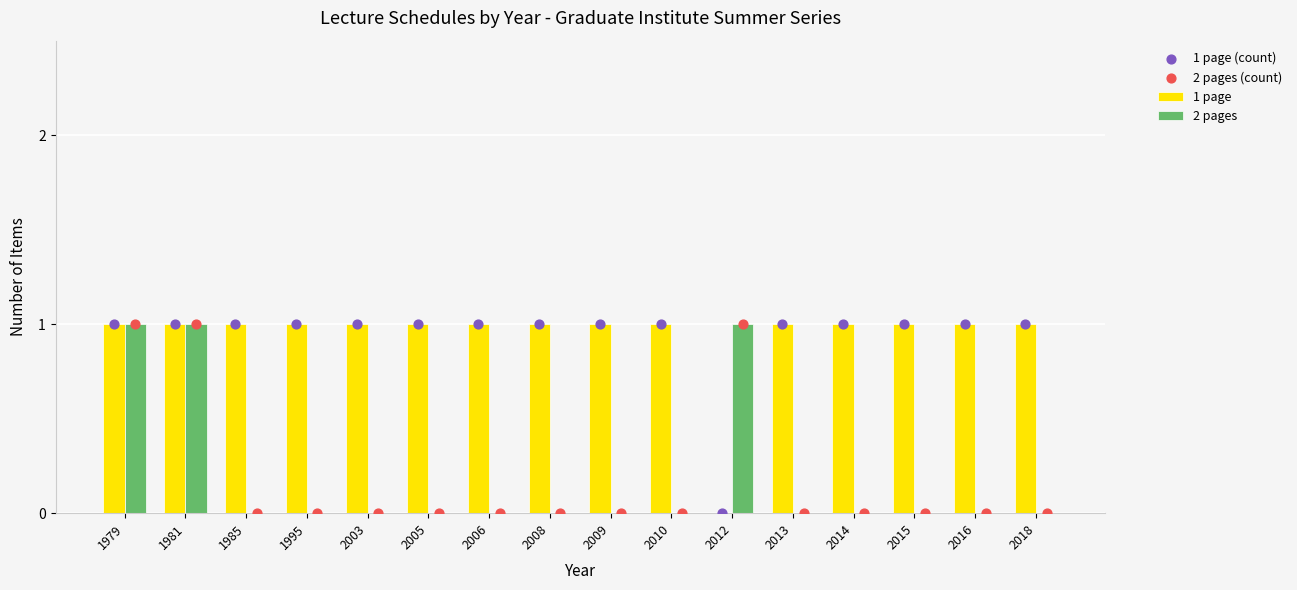

Is the value of 2 pages (count) at 2014 greater than the value of 2 pages at 2009?

No